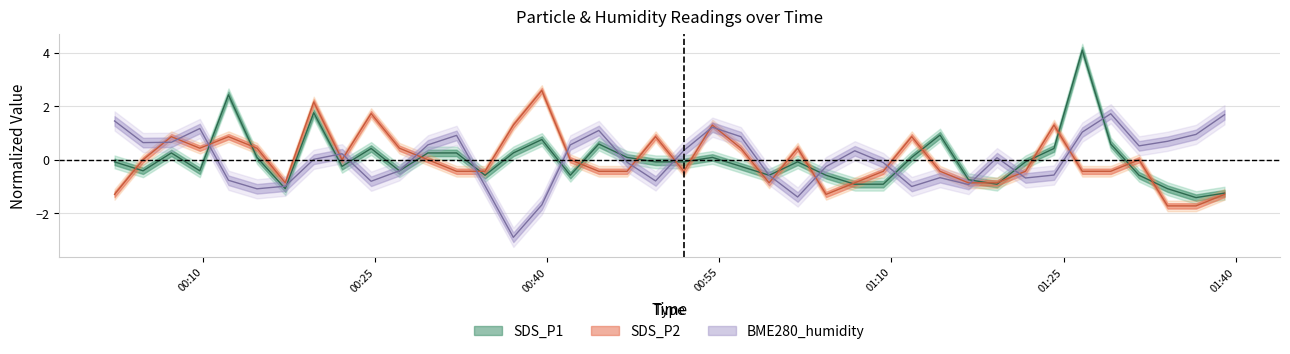

In BME280_humidity, how many points are higher than both neighbors (excluding endpoints)?

9